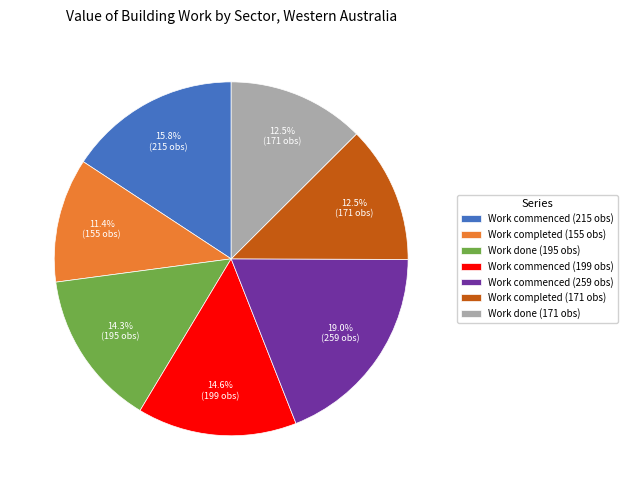

Which has a higher value, Work done (195 obs) or Work commenced (259 obs)?

Work commenced (259 obs)